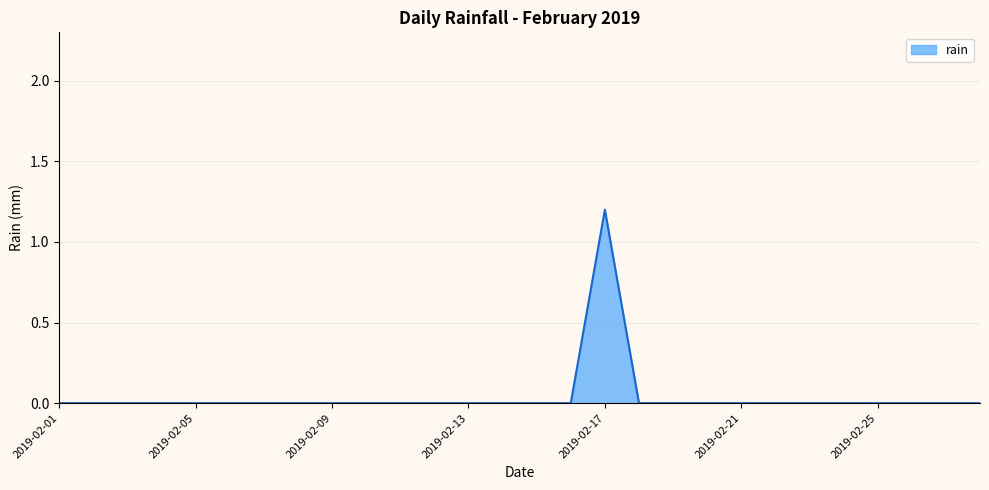

What is the difference between the maximum and minimum values?

1.2